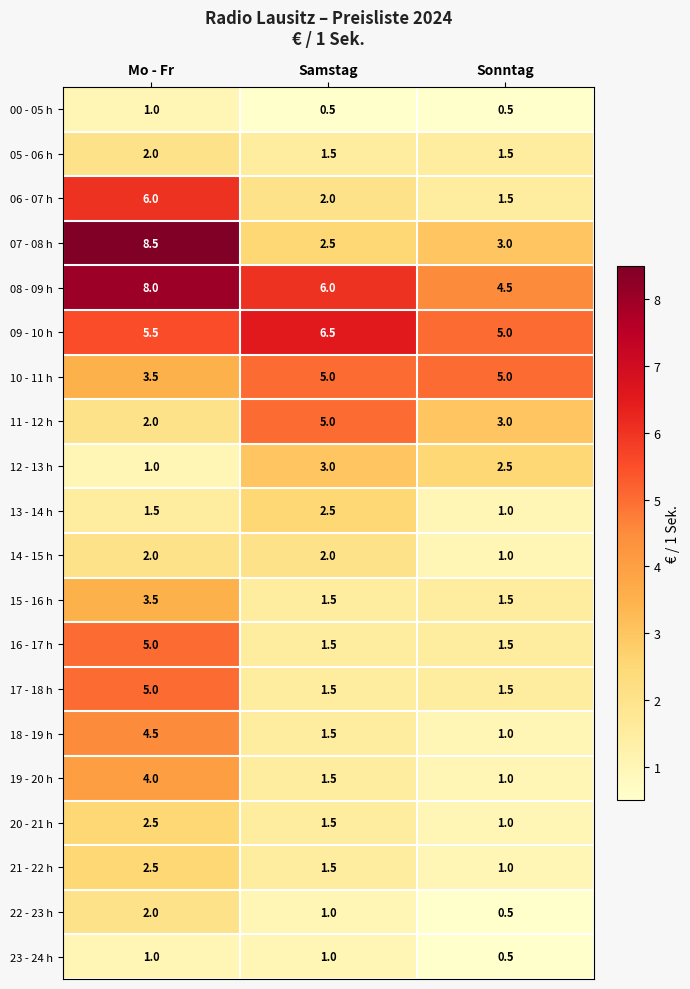

What is the maximum value shown in the chart?

8.5